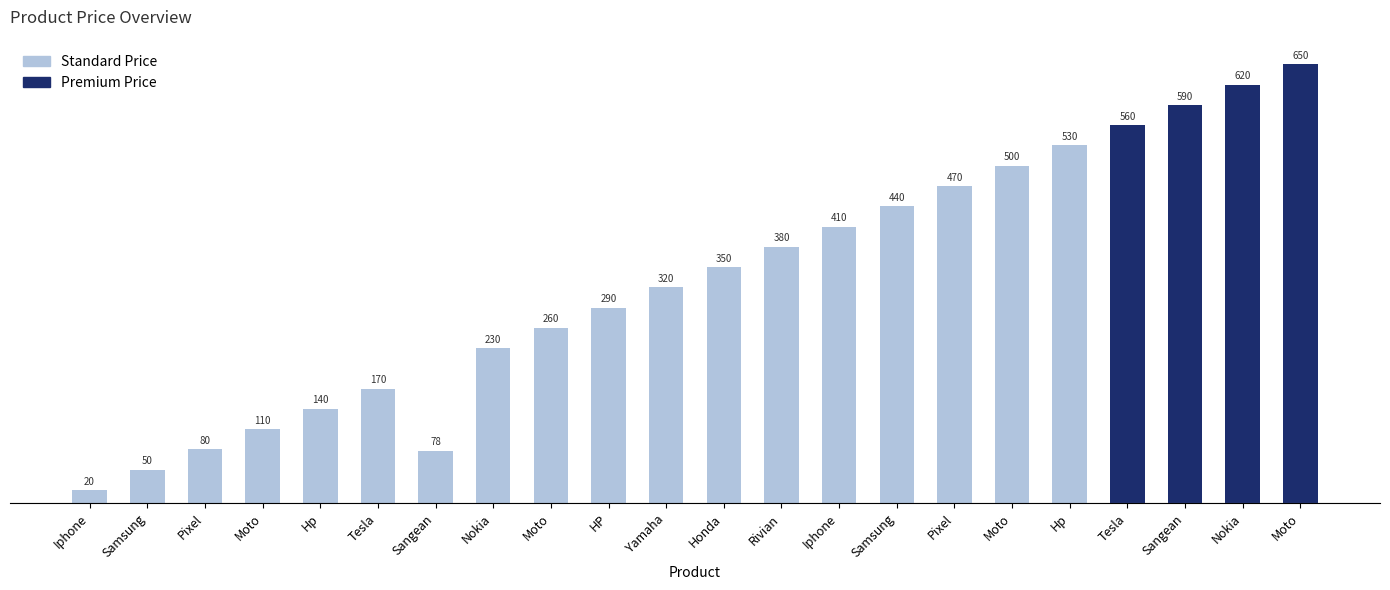

Reading right to left, extract all data points from this chart.

650	620	590	560	530	500	470	440	410	380	350	320	290	260	230	78	170	140	110	80	50	20